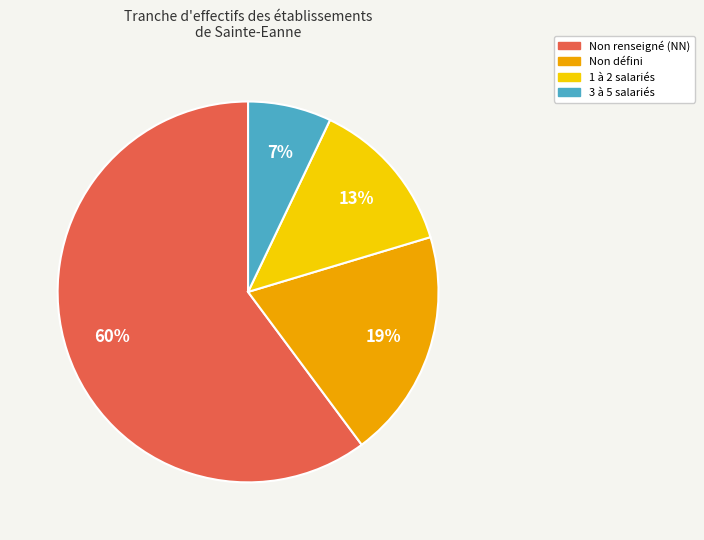

Is there a majority slice in this chart?

Yes